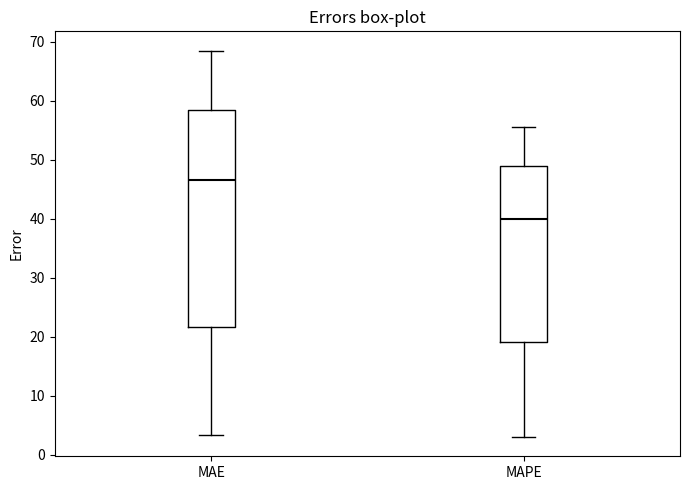

Comparing the boxes themselves (not the whiskers), which one is the tallest?

MAE